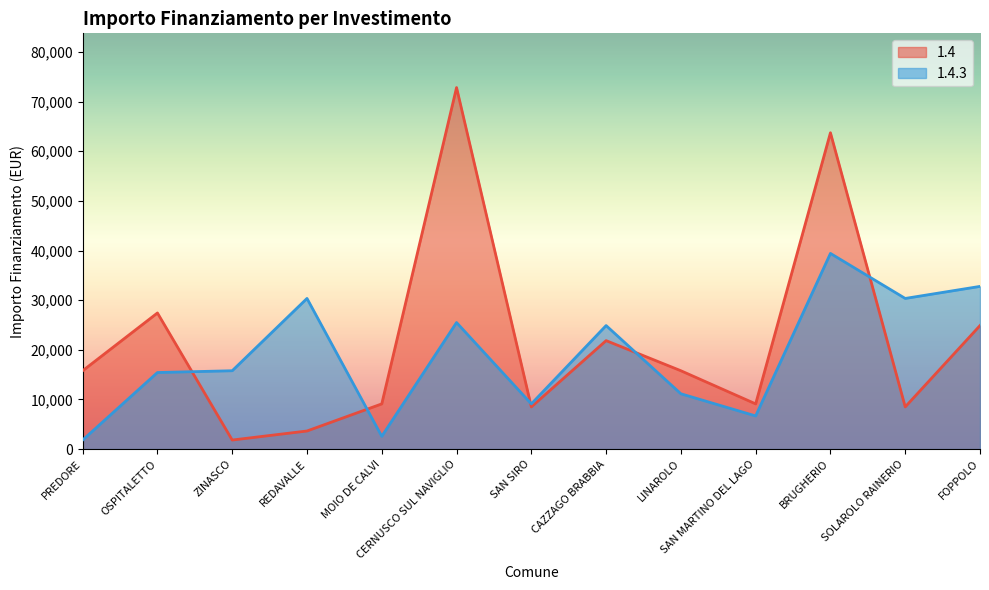

After their last crossing, which series has the higher values: 1.4.3 or 1.4?

1.4.3